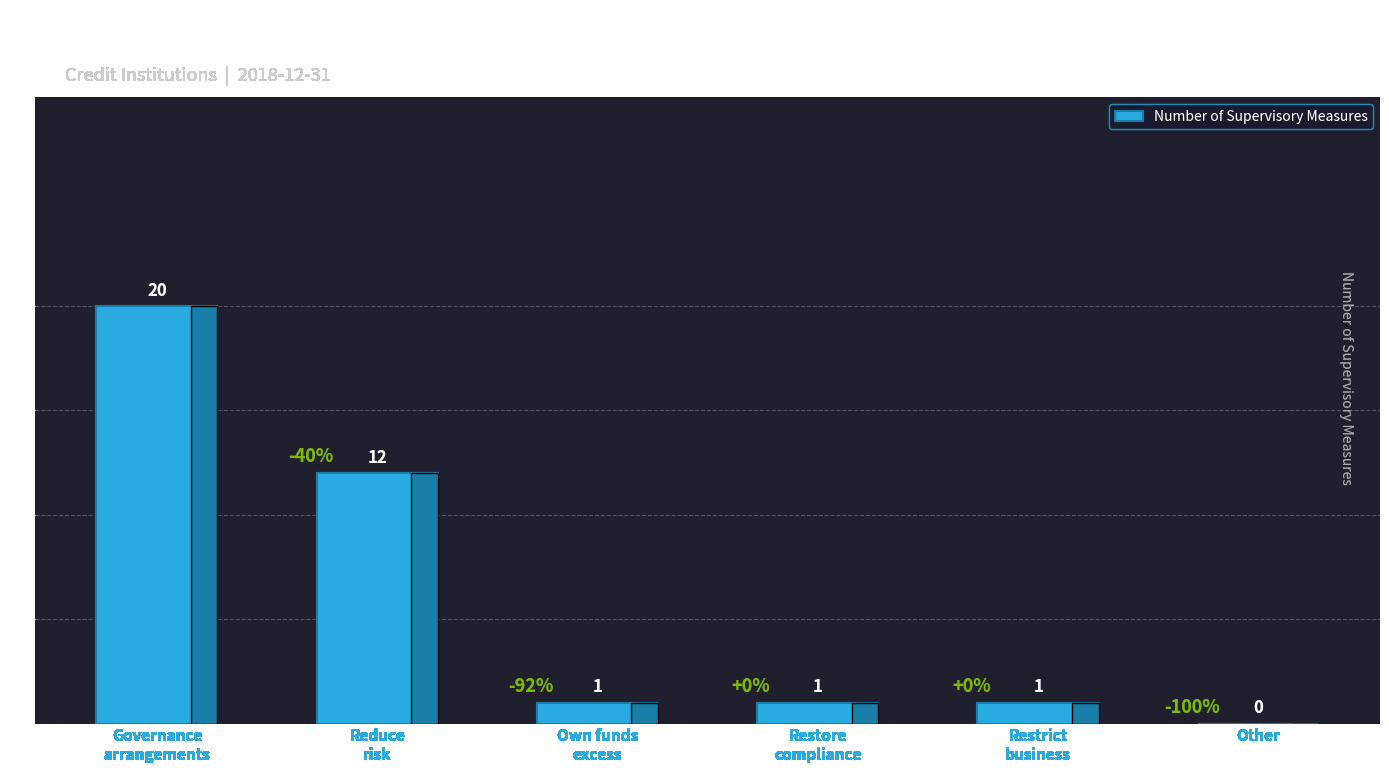

Is it true that the value at Other is 0?

True